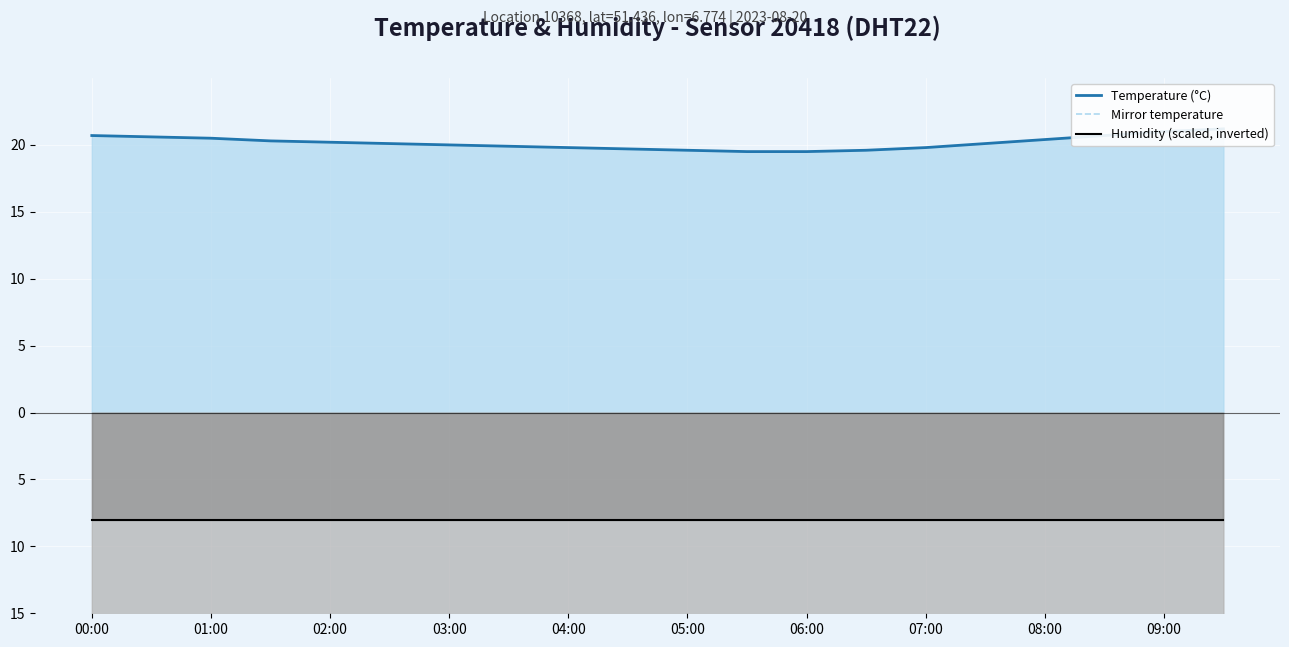

True or false: Temperature (°C) has more than 0 points higher than both neighbors.

False